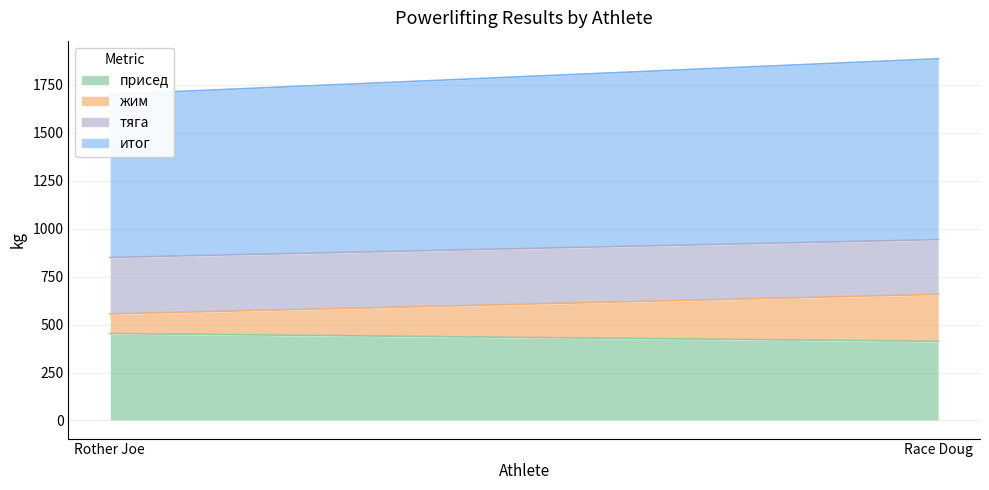

What is the value of the жим point at the 1st from the left?

102.0